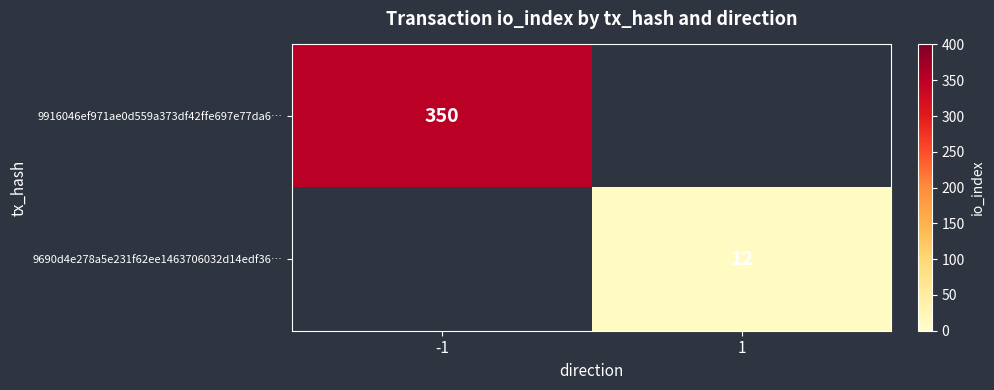

The 9916046ef971ae0d559a373df42ffe697e77da6… series shows 505 at -1. True or false?

False